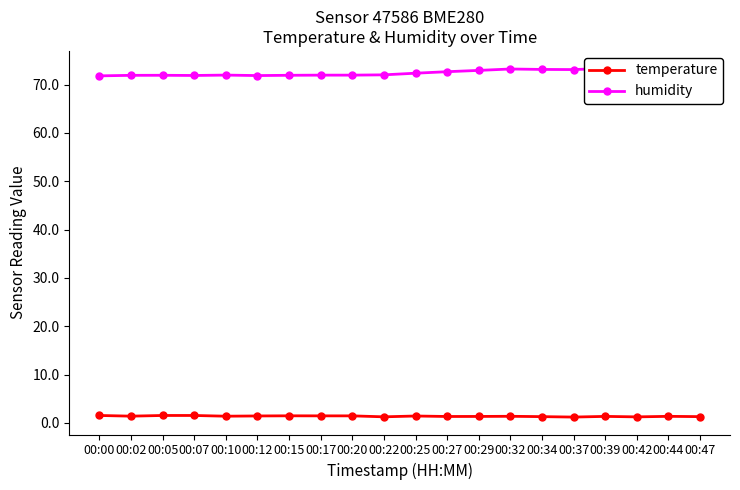

Which category has the highest value in the humidity series?

00:47